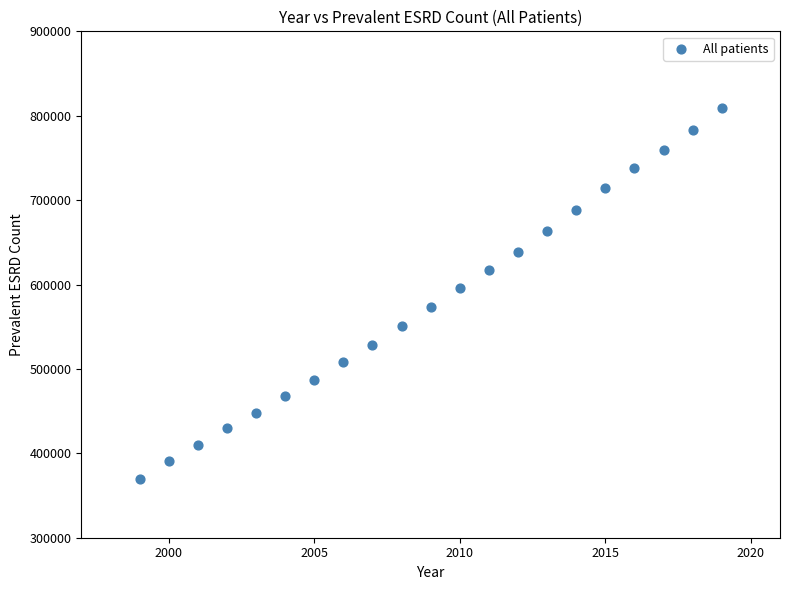

What is the range of X values (max minus min)?

20